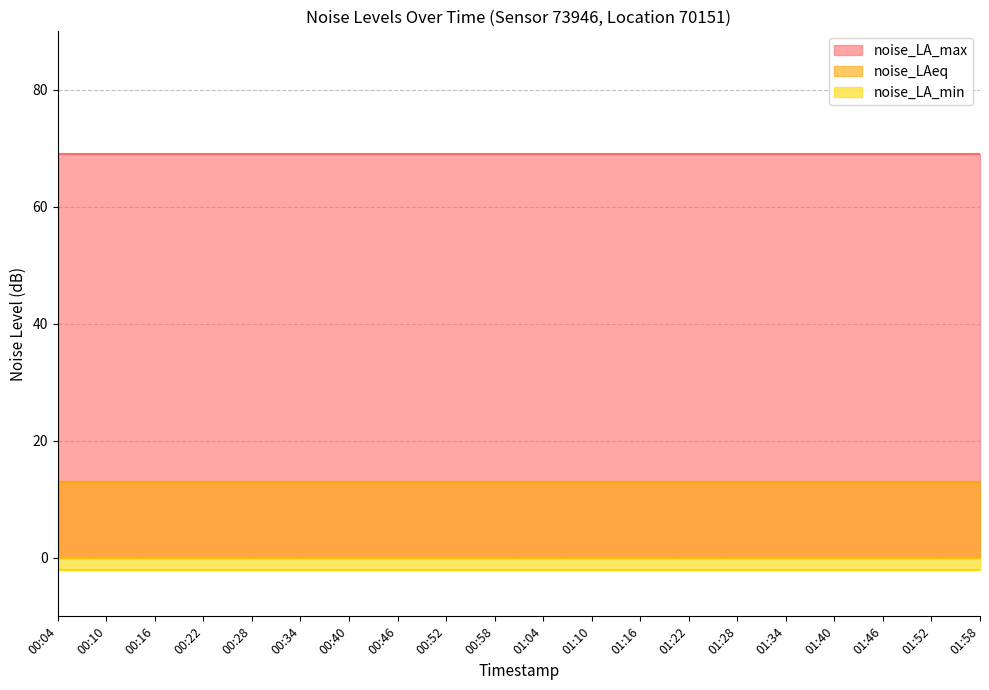

List the series in order of their overall mean, lowest first.

noise_LA_min, noise_LAeq, noise_LA_max